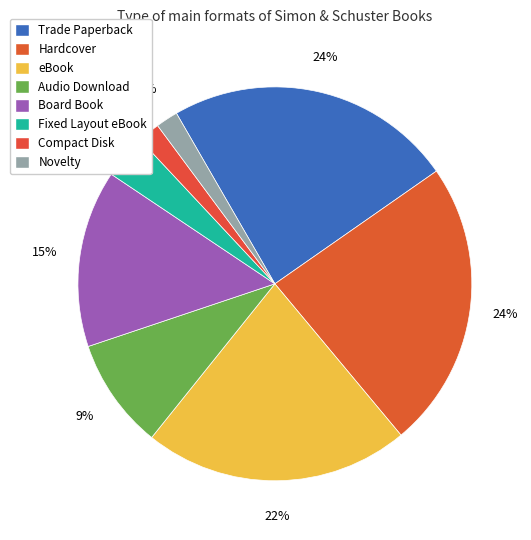

How much of the chart is everything except Hardcover?

76.4%